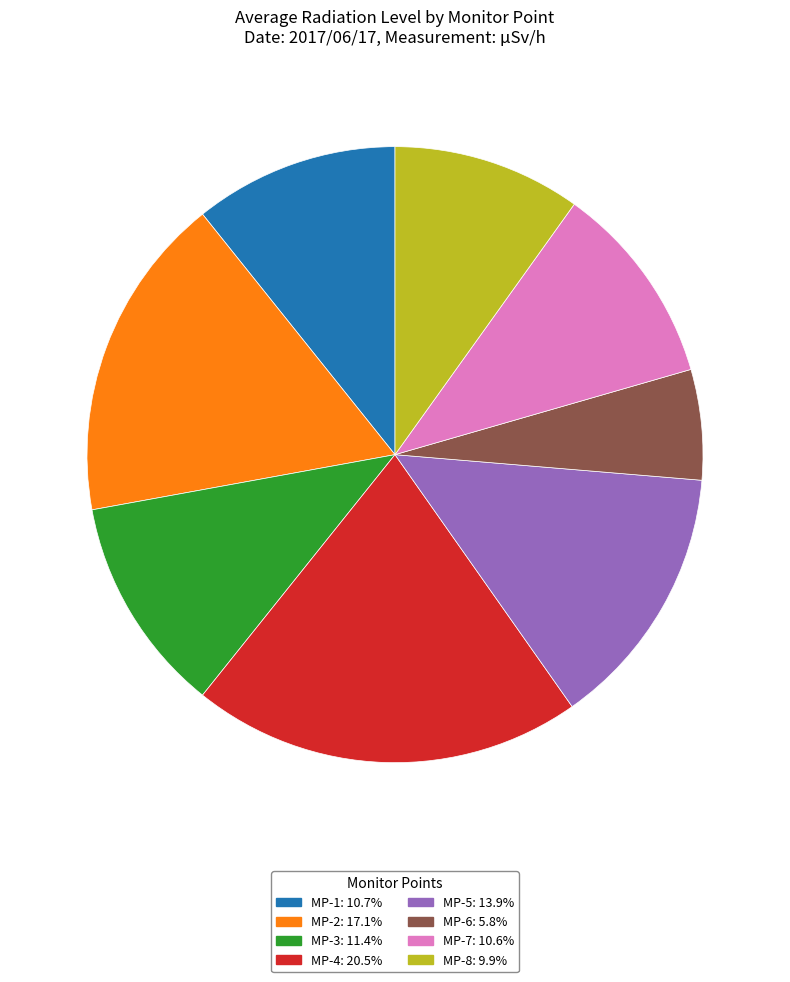

Approximately how many times larger is the value at MP-7: 10.6% compared to MP-5: 13.9%?

0.8